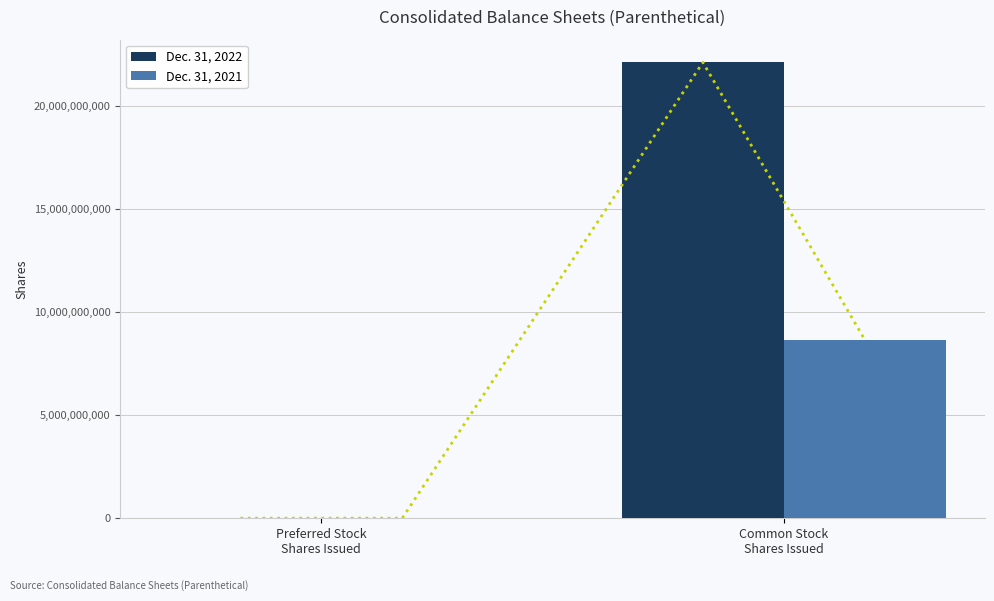

What is the sum of all Dec. 31, 2021 values?

8665798306